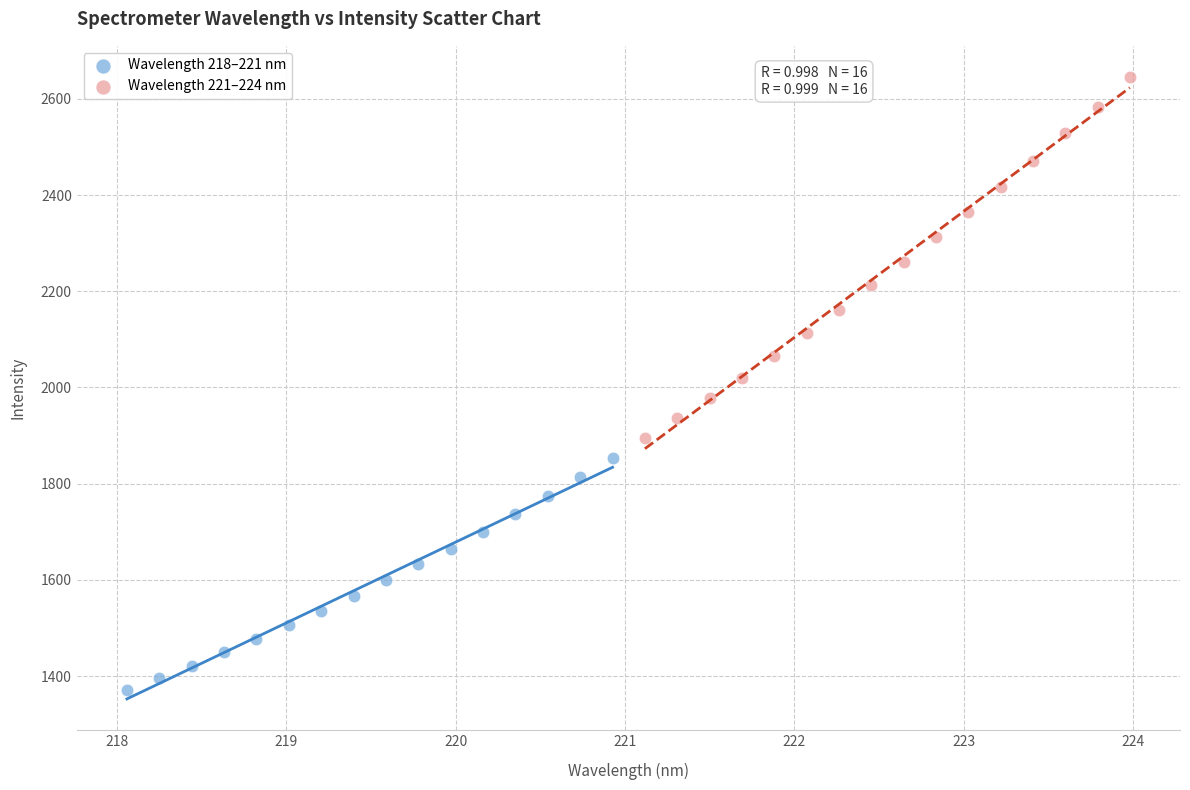

Which series contains the highest Y value?

Wavelength 221–224 nm